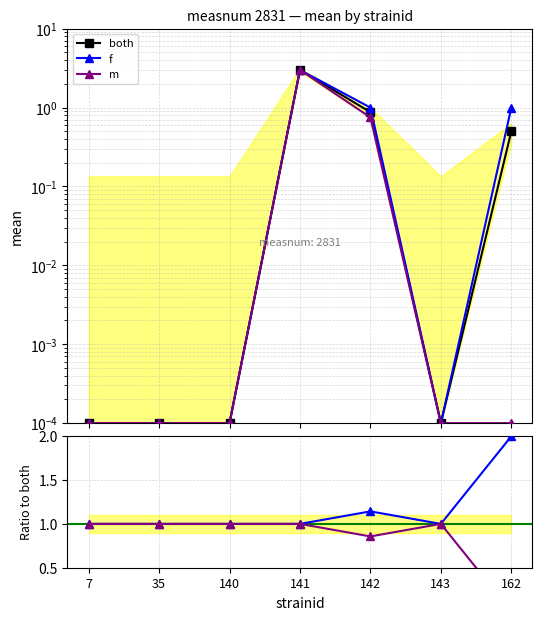

Which has a higher value, 142 or 162?

142